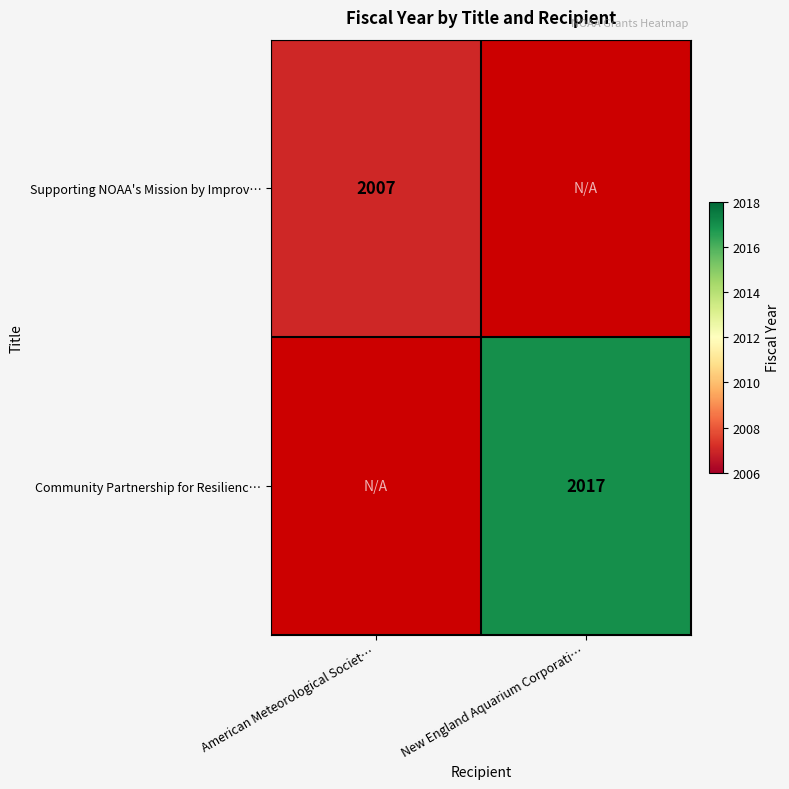

True or false: Supporting NOAA's Mission by Improv… has a value of 833 at American Meteorological Societ….

False